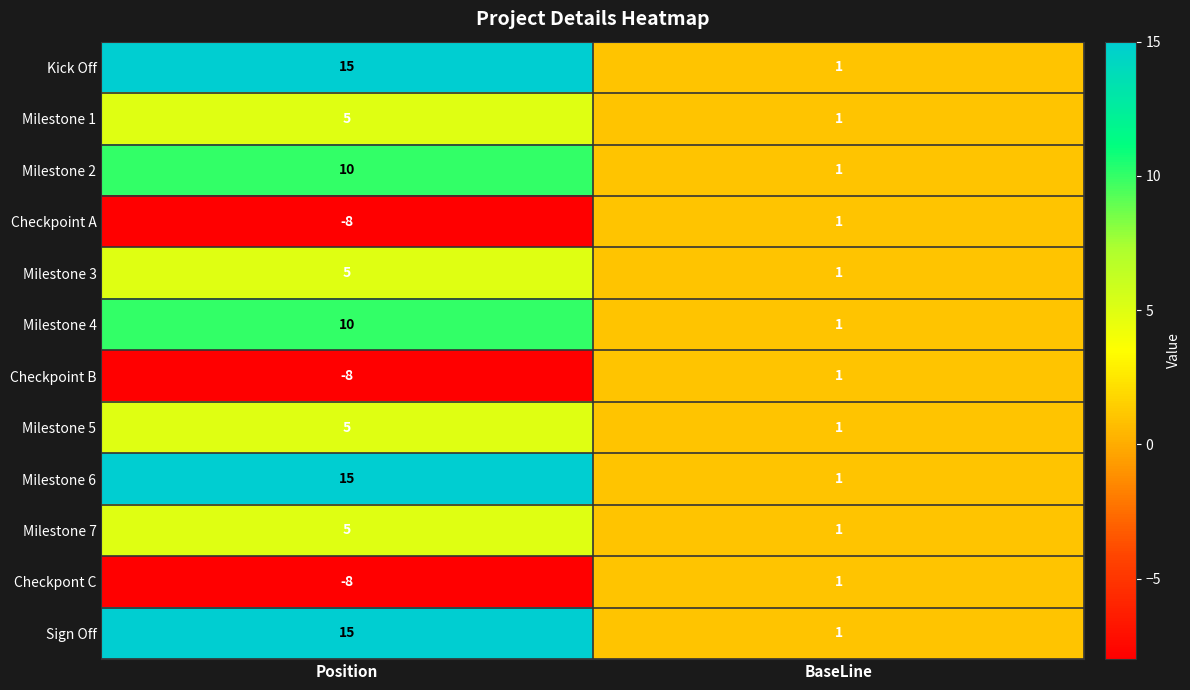

How many Milestone 1 values are between 1 and 5?

2